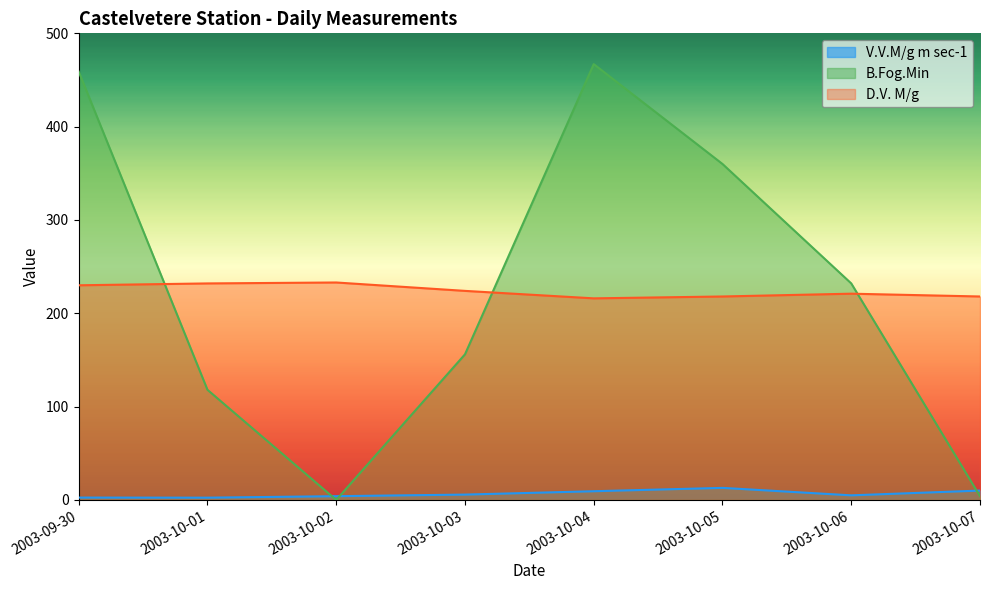

How many values in the V.V.M/g m sec-1 series are below 5?

4